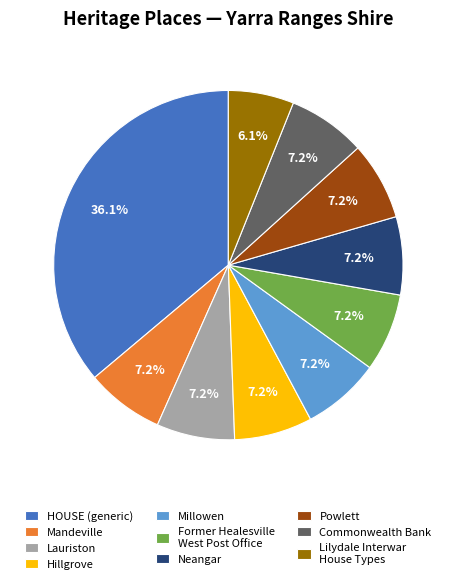

Between Hillgrove and HOUSE (generic), which is larger?

HOUSE (generic)